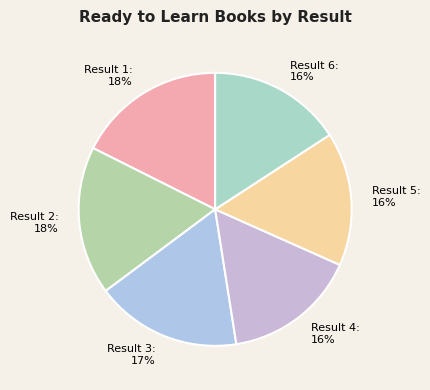

To the nearest percent, what portion does Result 2 represent?

18%